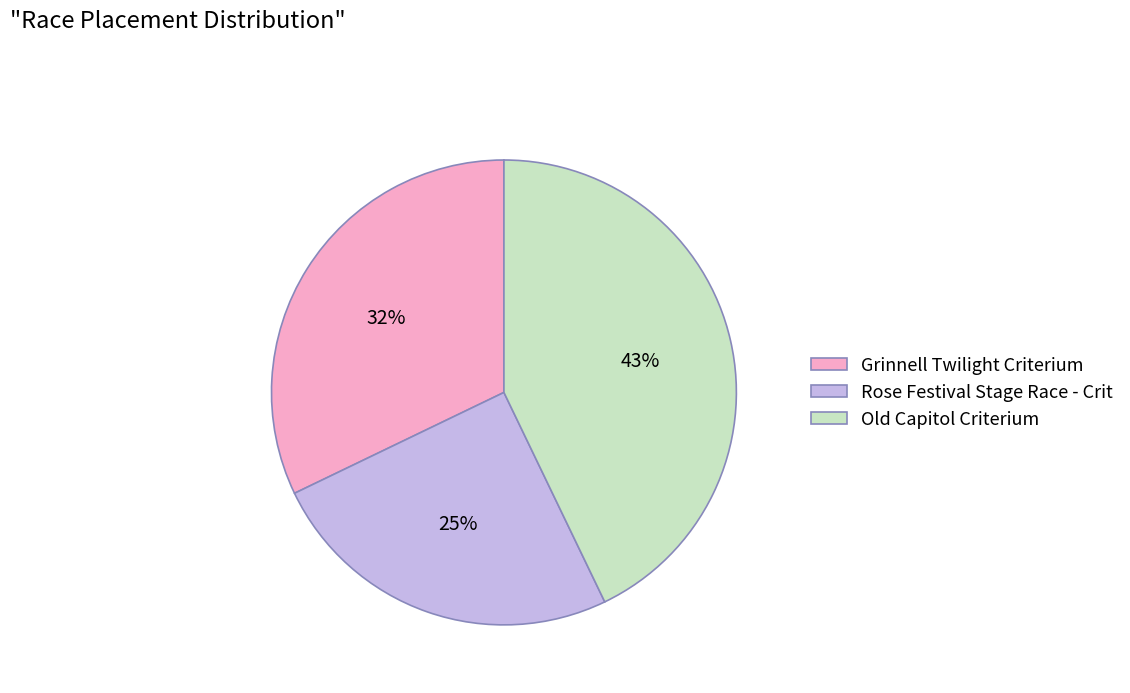

Between Grinnell Twilight Criterium and Rose Festival Stage Race - Crit, which is larger?

Grinnell Twilight Criterium